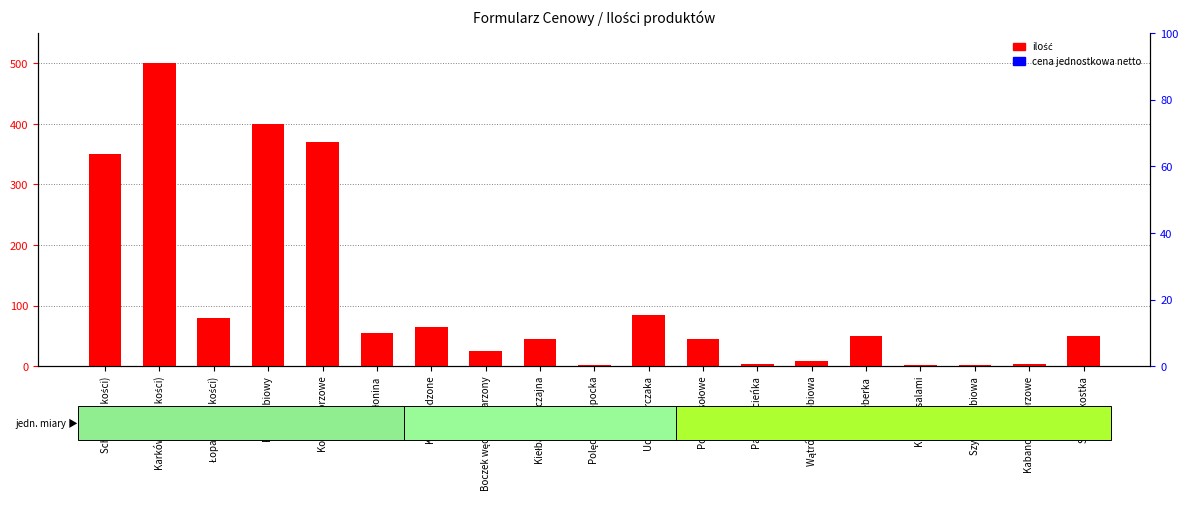

What is the label of the 9th bar from the left?

Kiełbasa zwyczajna